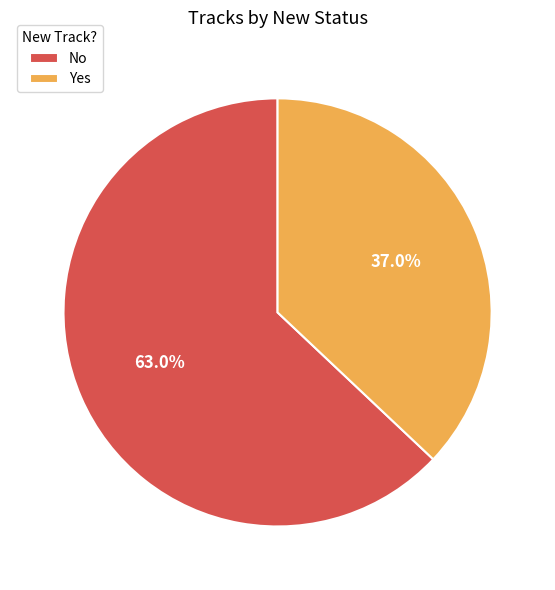

What percentage is the Yes slice, to the nearest percent?

37%